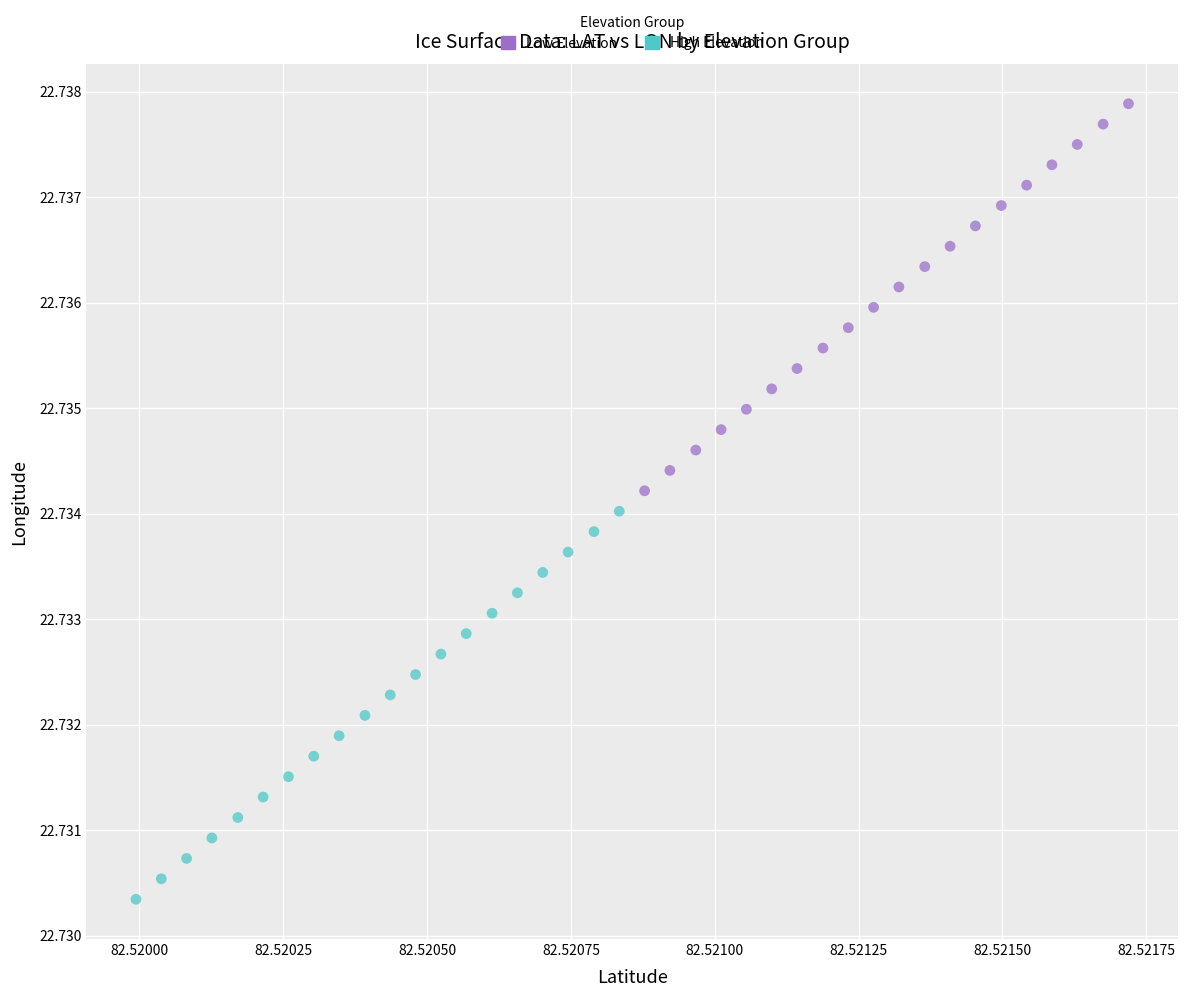

Which series reaches the minimum Y coordinate?

High Elevation